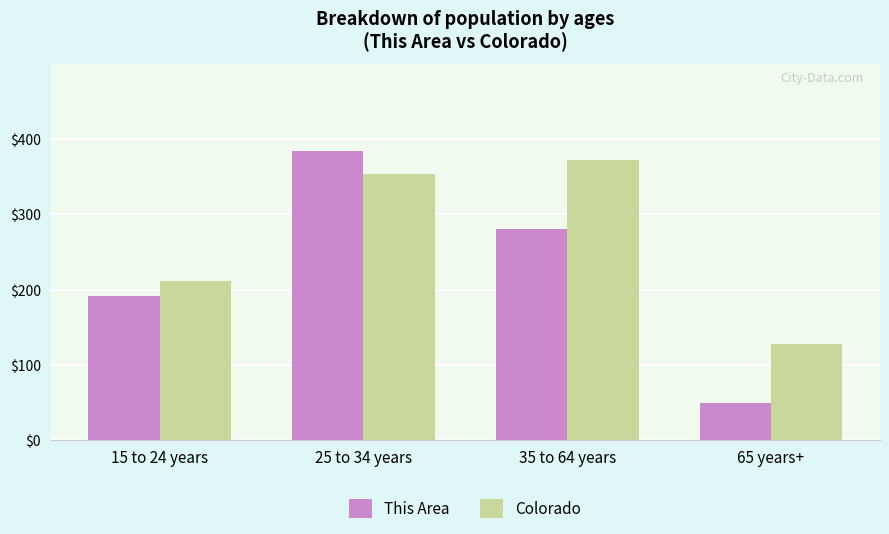

Rank the series by their average value, from lowest to highest.

This Area, Colorado